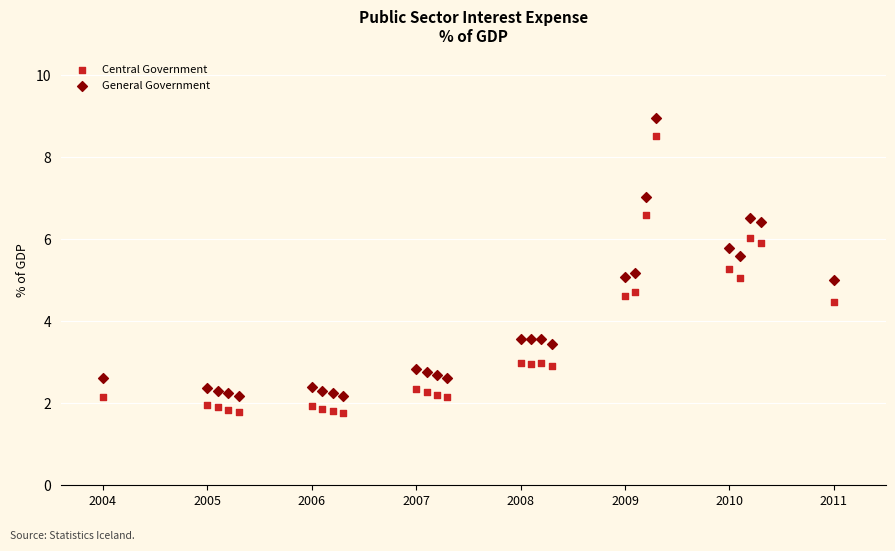

Across all data points, what is the range of X values (max minus min)?

7.0